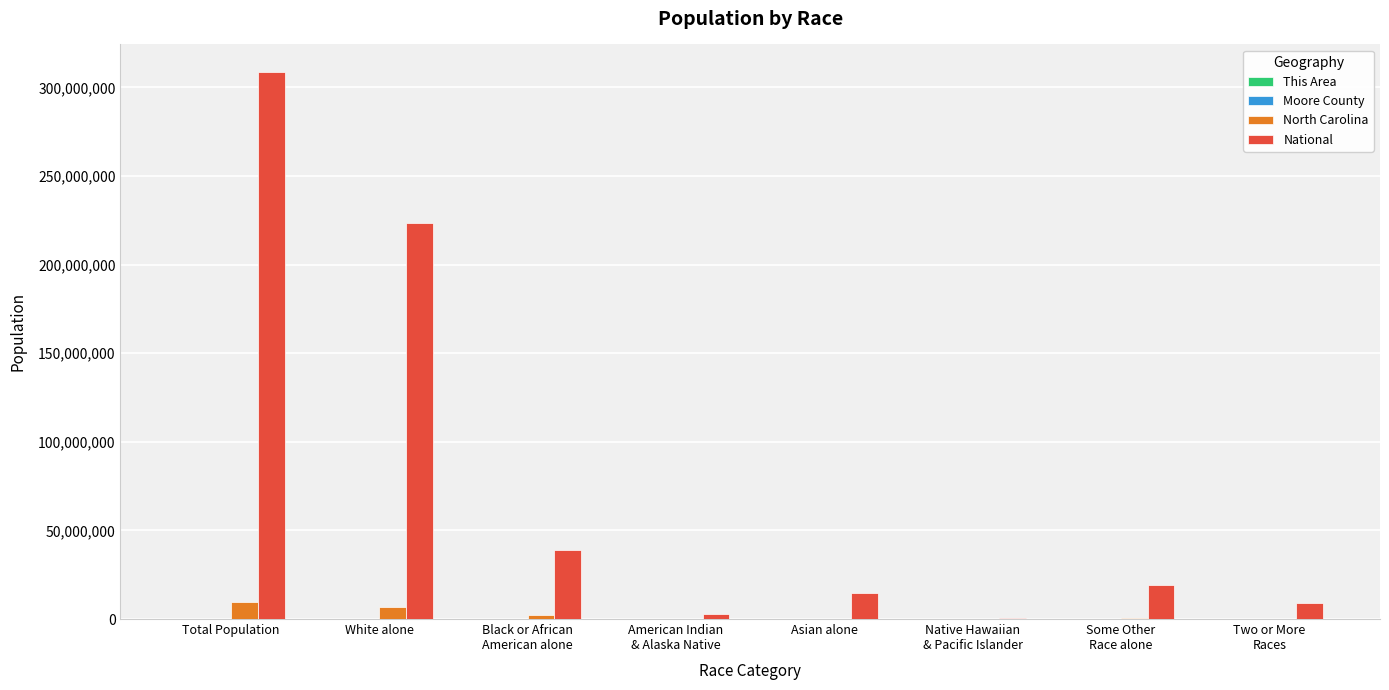

How many distinct data groups are displayed?

4